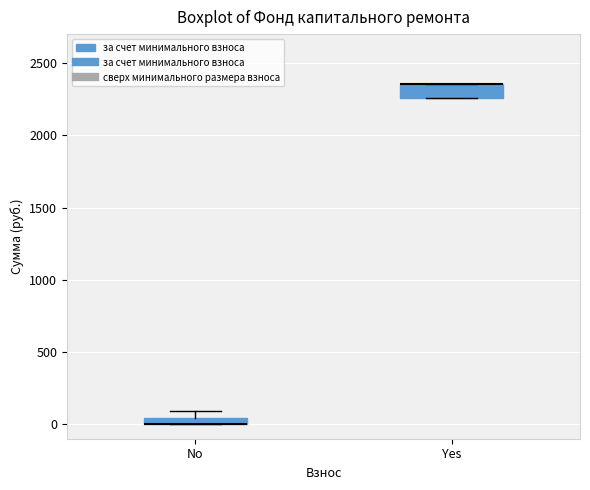

Where is the lower edge of the box for No on the y-axis? The values are not printed on the chart, so give them approximately, as read against the axis.

0